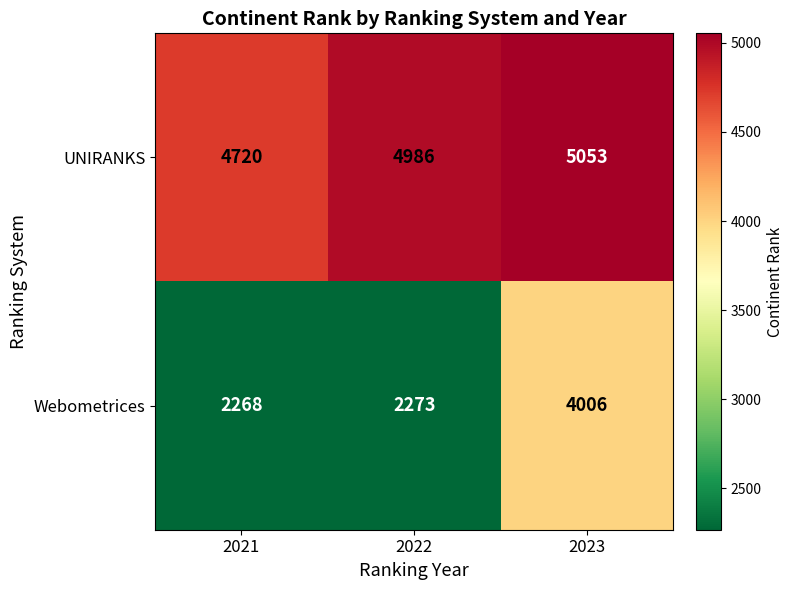

How many series are shown in this chart?

2